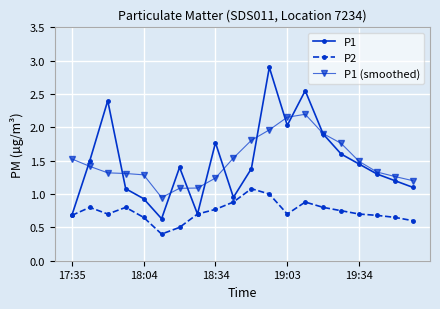

What are all the series names shown in the legend?

P1, P2, P1 (smoothed)